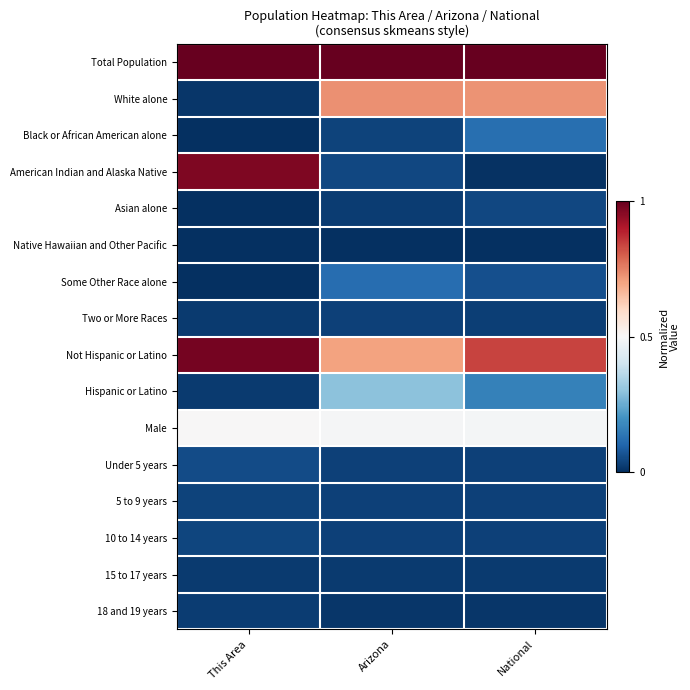

Which has a higher value, Arizona or National?

Arizona